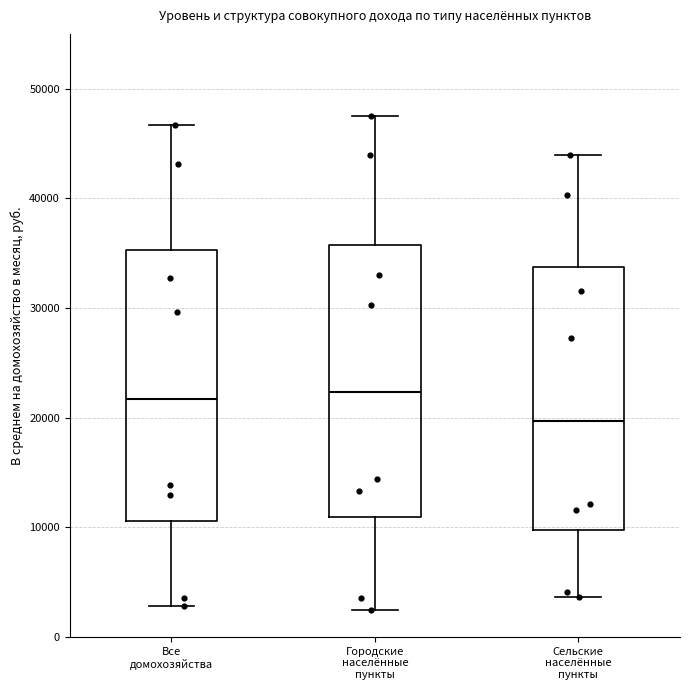

Which box's median line is the lowest?

Сельские населённые пункты